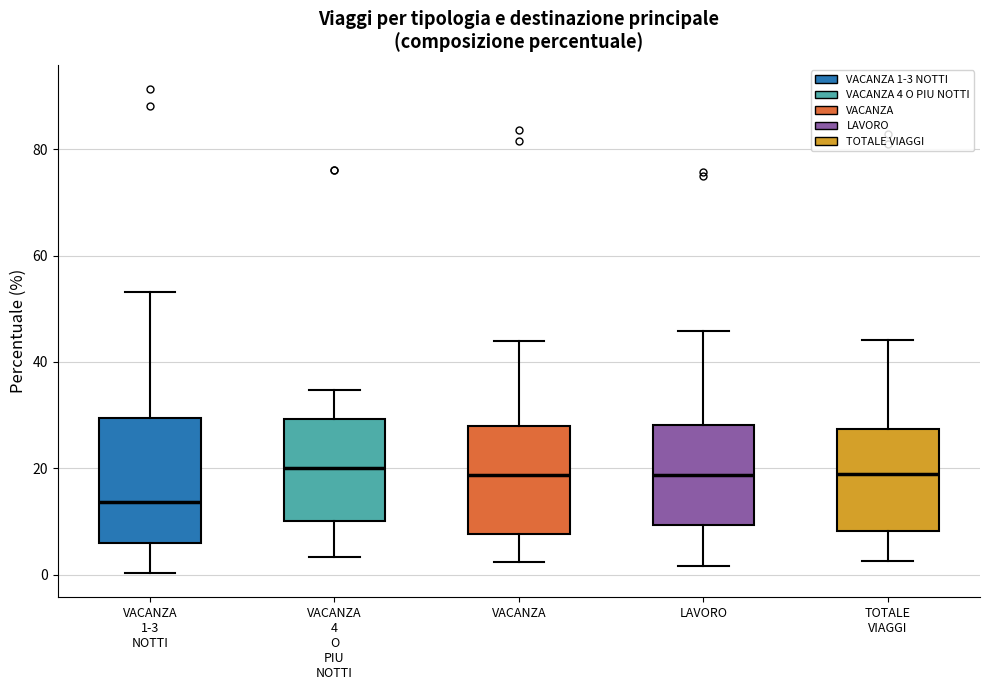

Which box is the tallest, from its lower edge to its upper edge?

VACANZA 1-3 NOTTI